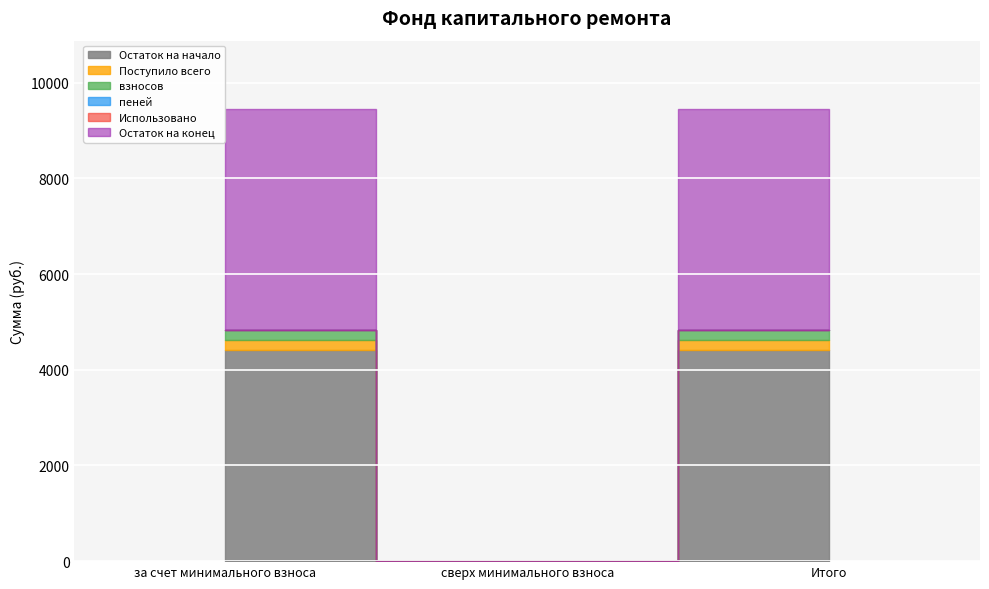

At which label does Поступило всего first exceed 205?

за счет минимального взноса